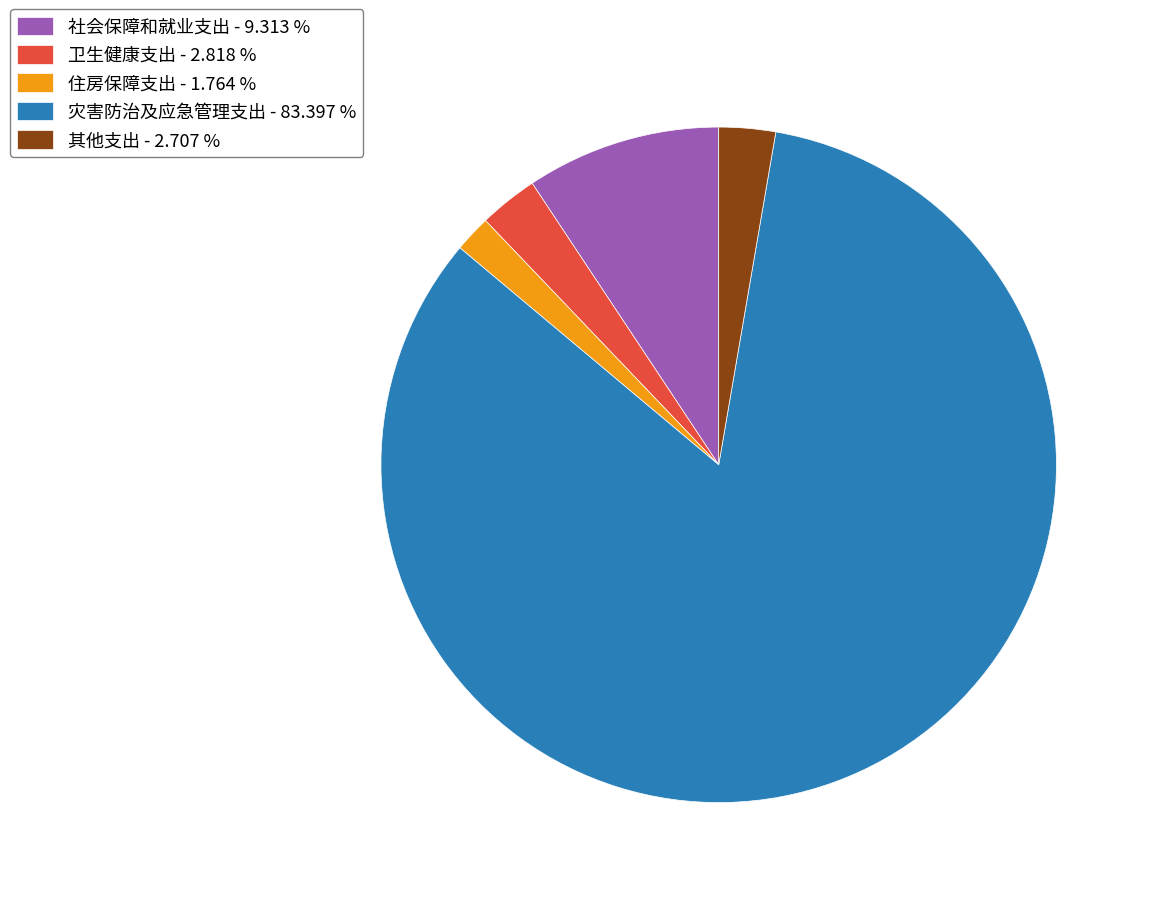

Is the sum of 灾害防治及应急管理支出 - 83.397 % and 社会保障和就业支出 - 9.313 % greater than half?

Yes